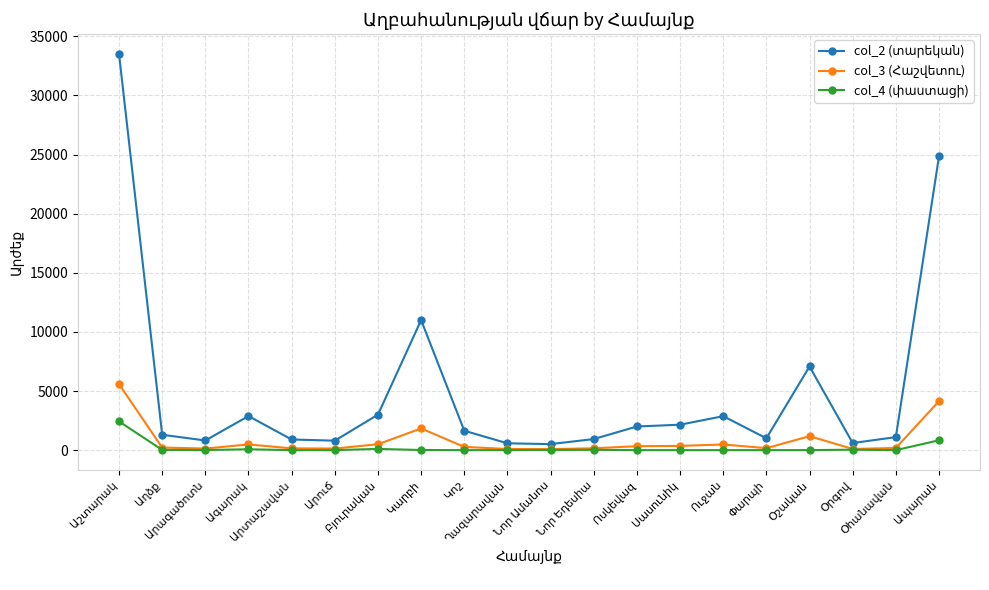

What is the maximum value shown in the chart?

33500.0